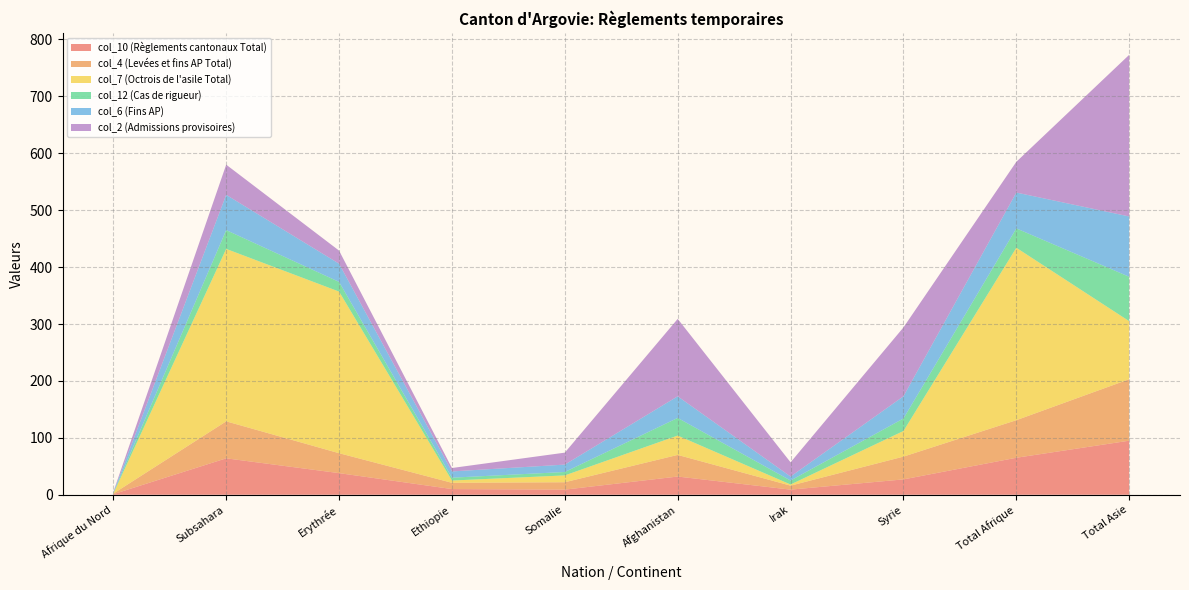

Reading left to right, list all the values displayed in this chart.

col_10 (Règlements cantonaux Total): Afrique du Nord=1	Subsahara=64	Erythrée=38	Ethiopie=10	Somalie=9	Afghanistan=32	Irak=9	Syrie=27	Total Afrique=65	Total Asie=95
col_4 (Levées et fins AP Total): Afrique du Nord=1	Subsahara=65	Erythrée=35	Ethiopie=11	Somalie=13	Afghanistan=38	Irak=7	Syrie=40	Total Afrique=66	Total Asie=108
col_7 (Octrois de l'asile Total): Afrique du Nord=0	Subsahara=303	Erythrée=284	Ethiopie=4	Somalie=12	Afghanistan=34	Irak=2	Syrie=45	Total Afrique=303	Total Asie=102
col_12 (Cas de rigueur): Afrique du Nord=1	Subsahara=33	Erythrée=17	Ethiopie=5	Somalie=6	Afghanistan=31	Irak=7	Syrie=22	Total Afrique=34	Total Asie=78
col_6 (Fins AP): Afrique du Nord=1	Subsahara=62	Erythrée=32	Ethiopie=11	Somalie=13	Afghanistan=38	Irak=7	Syrie=39	Total Afrique=63	Total Asie=106
col_2 (Admissions provisoires): Afrique du Nord=1	Subsahara=53	Erythrée=23	Ethiopie=6	Somalie=21	Afghanistan=136	Irak=25	Syrie=121	Total Afrique=54	Total Asie=284